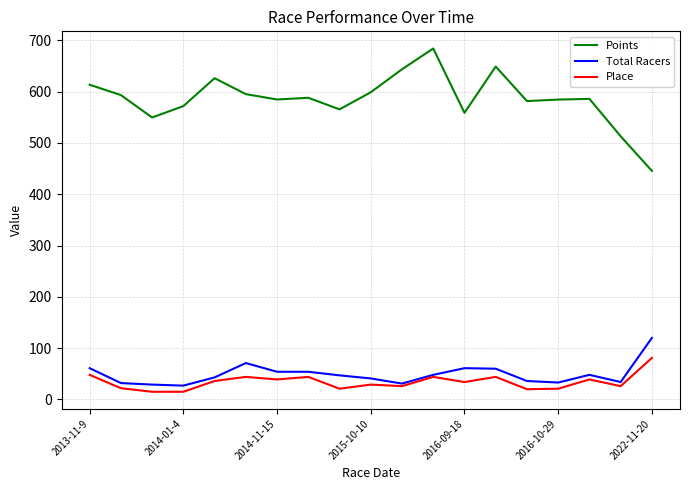

What is the difference between the maximum and minimum values in the Place series?

66.0